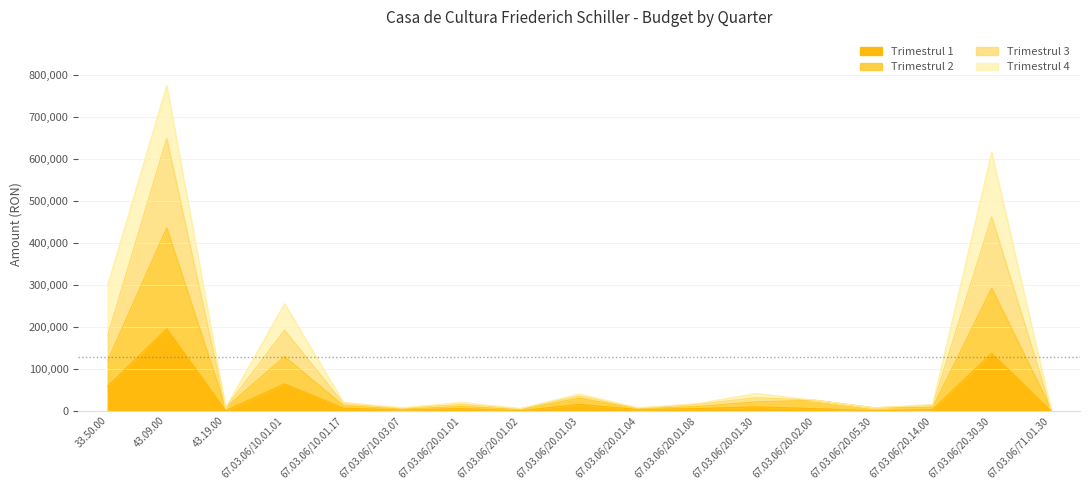

The value of Trimestrul 1 at 67.03.06/20.14.00 is 3000. True or false?

True